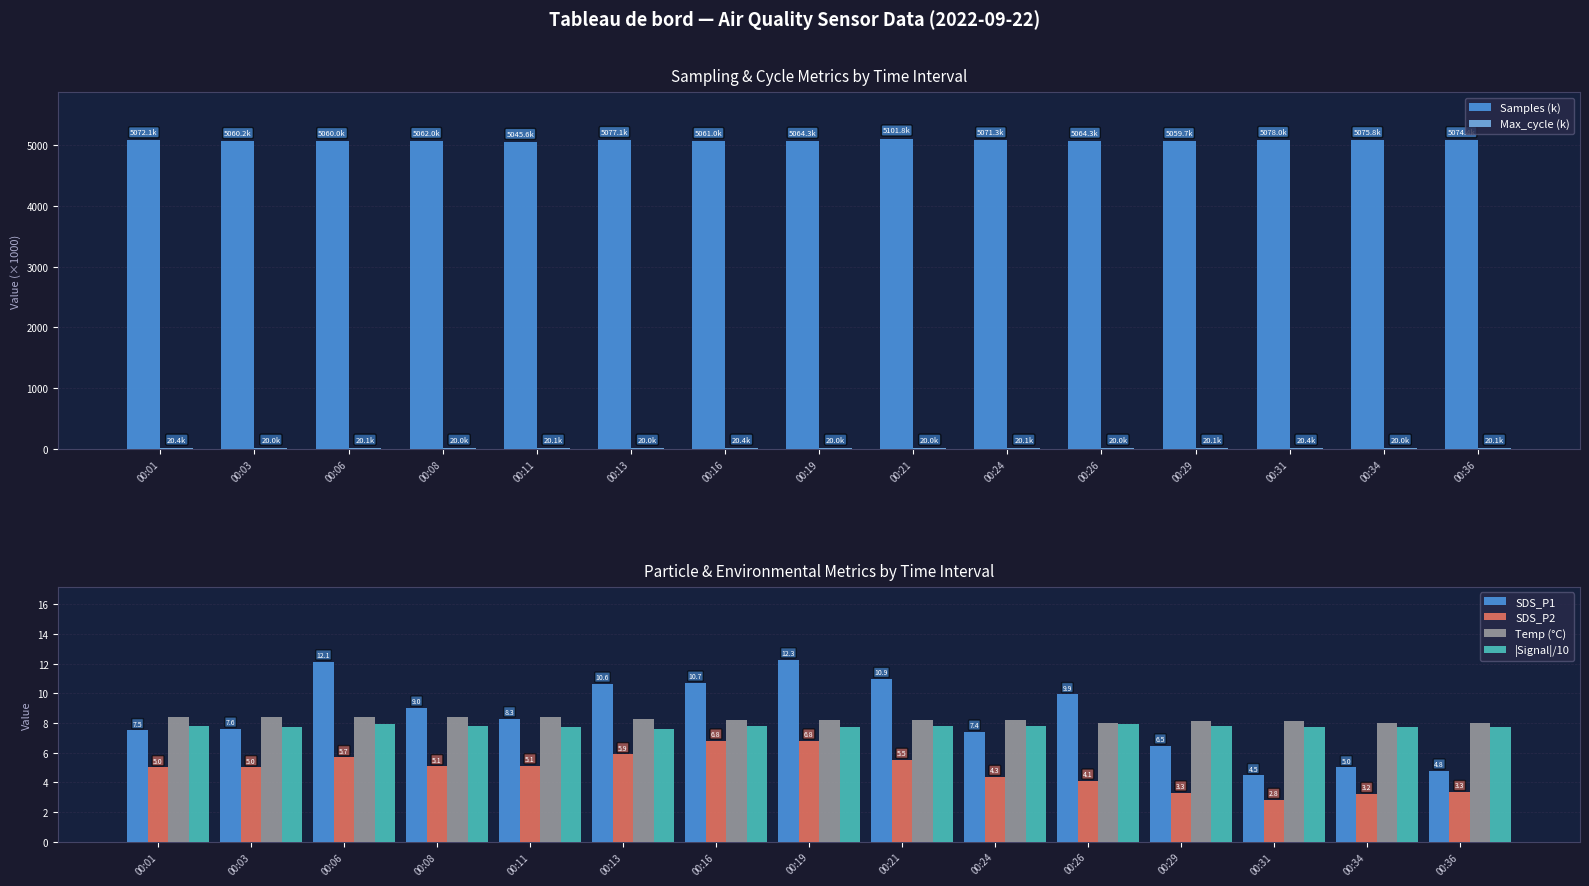

What is the spread (max minus min) of values at 00:11?

5040.4